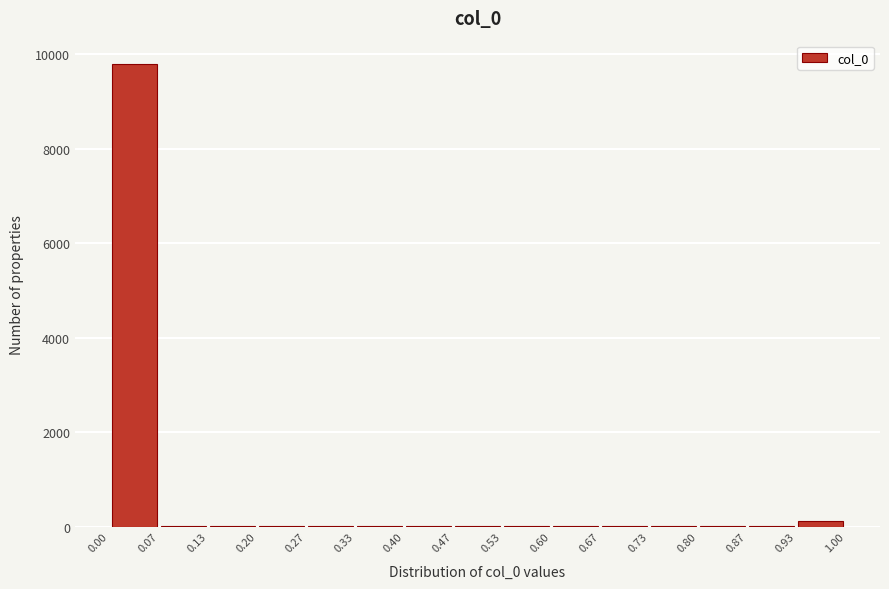

Reading left to right, list every bar in this chart as the range it spans on the x-axis followed by its height. The values are not printed on the chart, so give them approximately, as read against the axis.

0.00 to 0.07: 9800
0.07 to 0.13: under 200
0.13 to 0.20: under 200
0.20 to 0.27: under 200
0.27 to 0.33: under 200
0.33 to 0.40: under 200
0.40 to 0.47: under 200
0.47 to 0.53: under 200
0.53 to 0.60: under 200
0.60 to 0.67: under 200
0.67 to 0.73: under 200
0.73 to 0.80: under 200
0.80 to 0.87: under 200
0.87 to 0.93: under 200
0.93 to 1.00: under 200